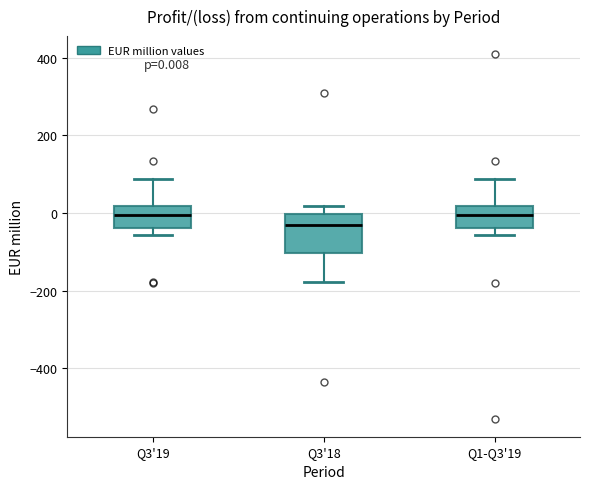

Which box has the lowest median line?

Q3'18